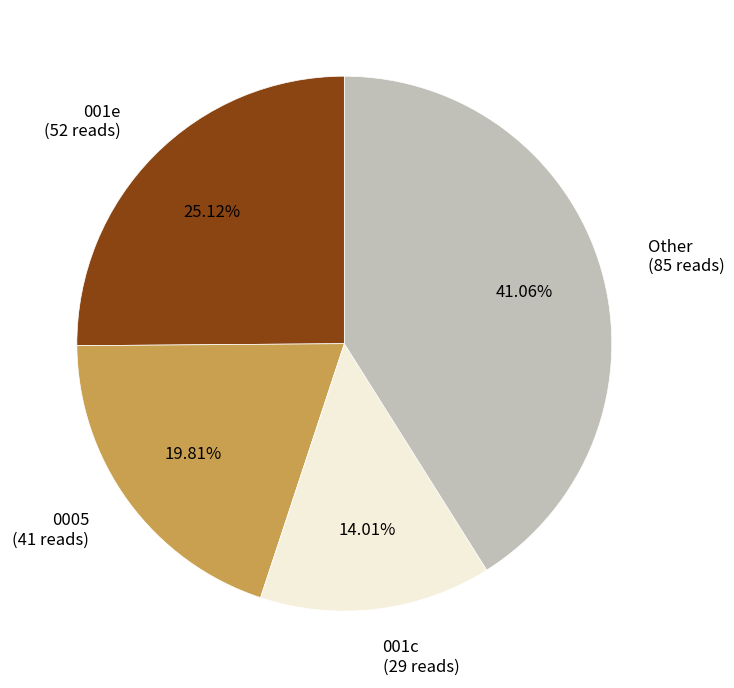

Is there any slice that represents more than half of the pie?

No